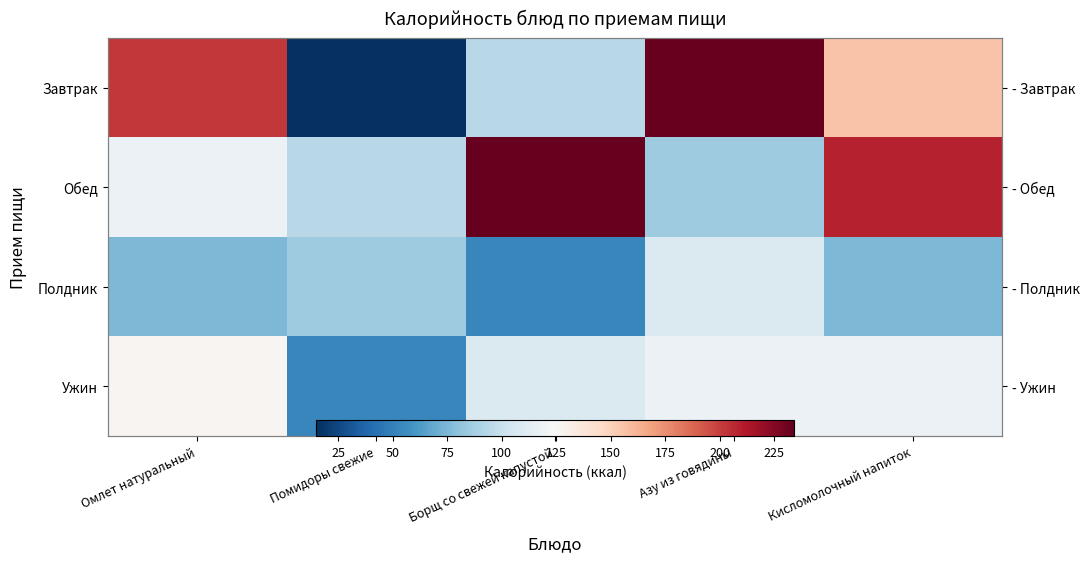

What is the difference between the maximum and minimum values in the Обед series?

148